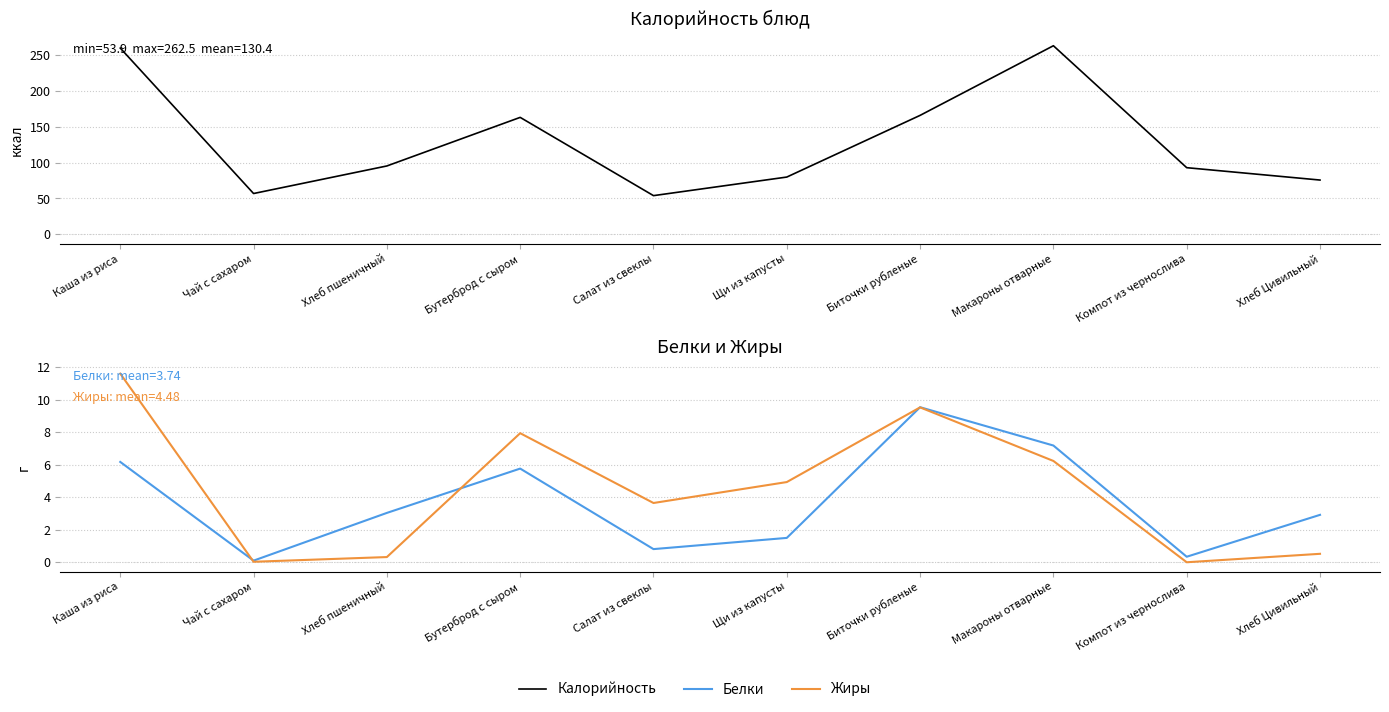

Rank the series at Салат из свеклы from highest to lowest value.

Калорийность, Жиры, Белки